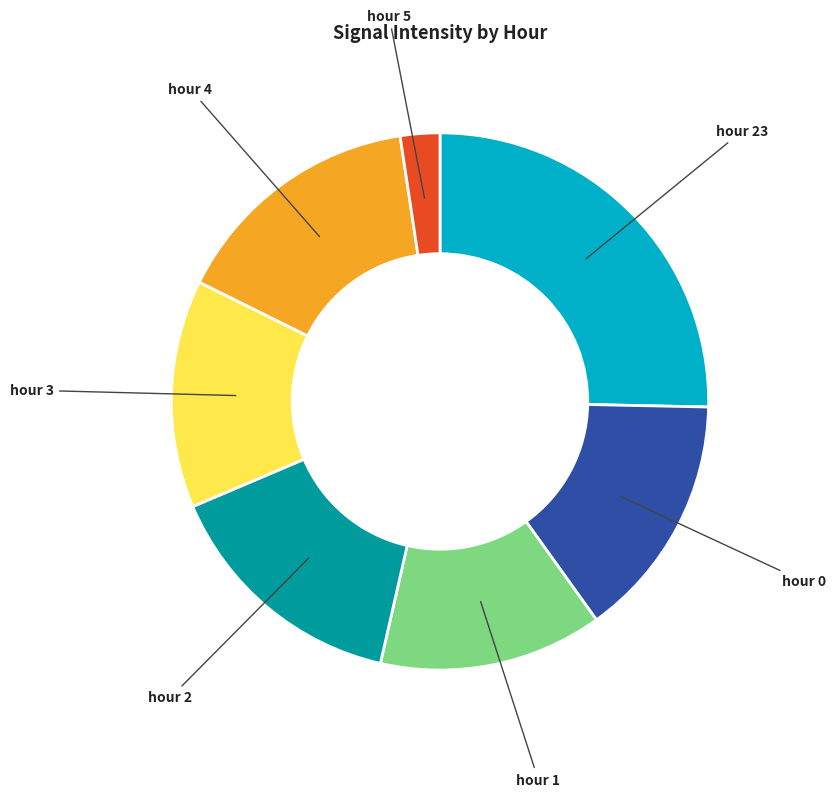

Is the sum of hour 2 and hour 3 greater than half?

No